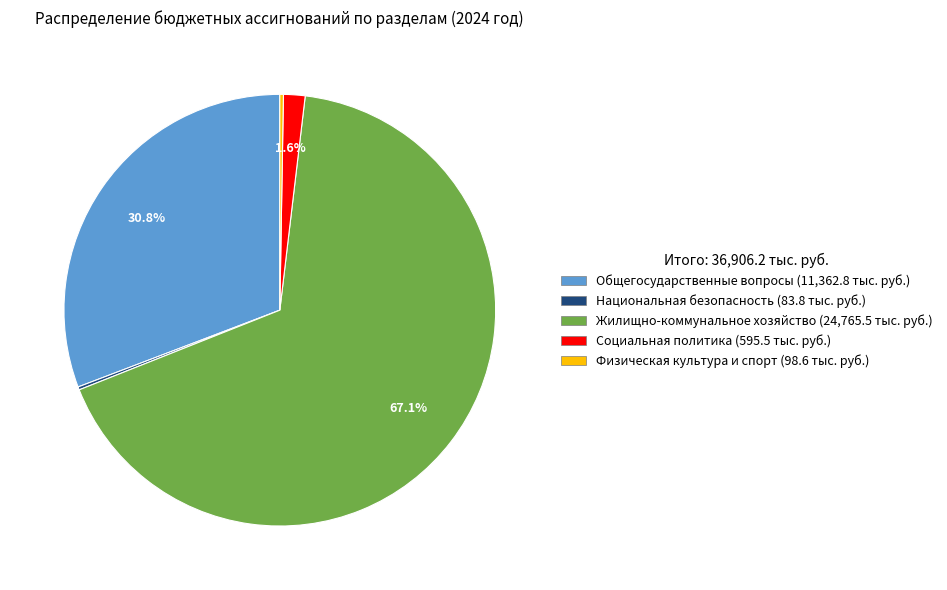

To the nearest percent, what is the difference between the largest and smallest slice percentages?

67%